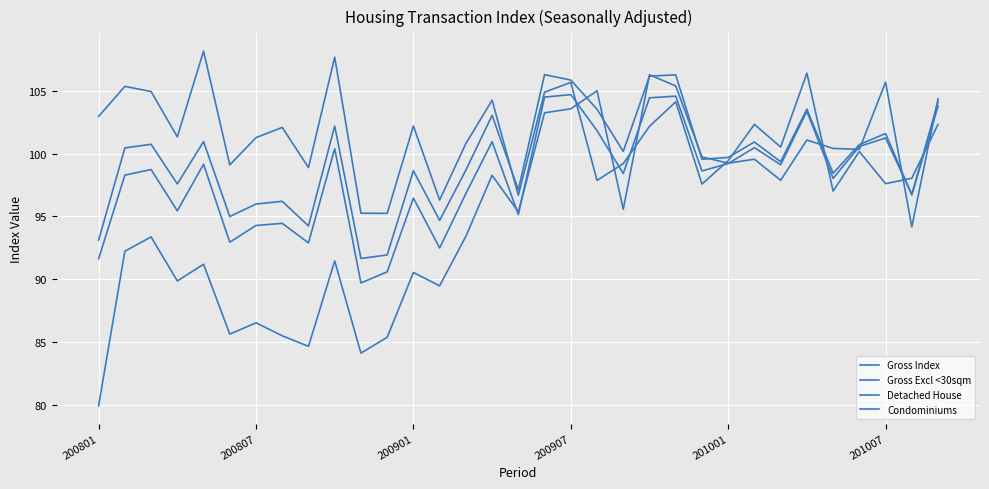

Which series ends up on top after the final intersection of Gross Excl <30sqm and Condominiums?

Condominiums